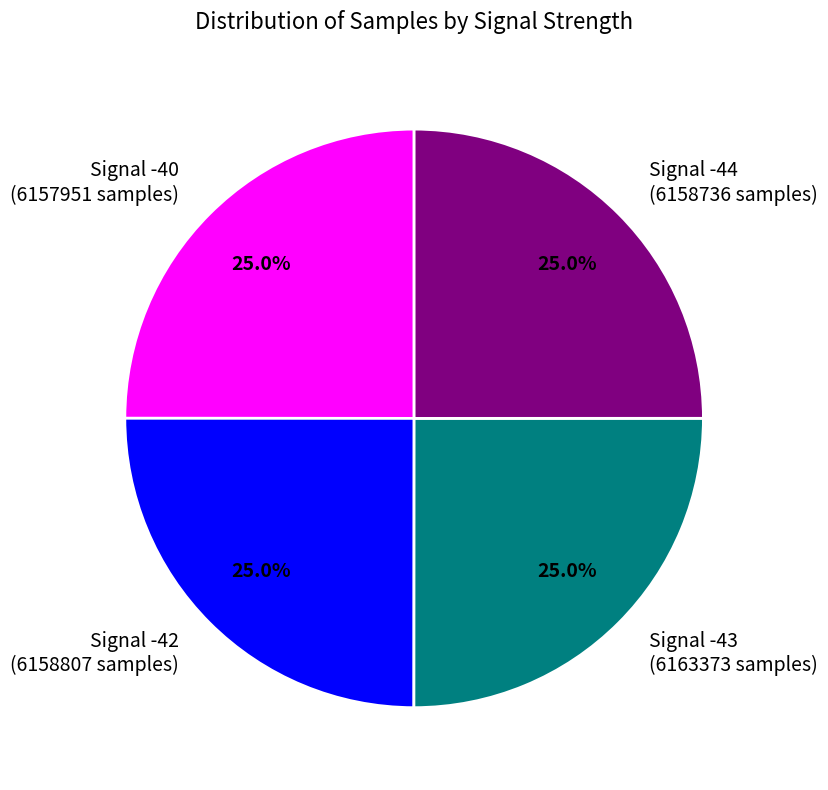

Combined, what portion of the pie is Signal -40 and Signal -44?

50.0%